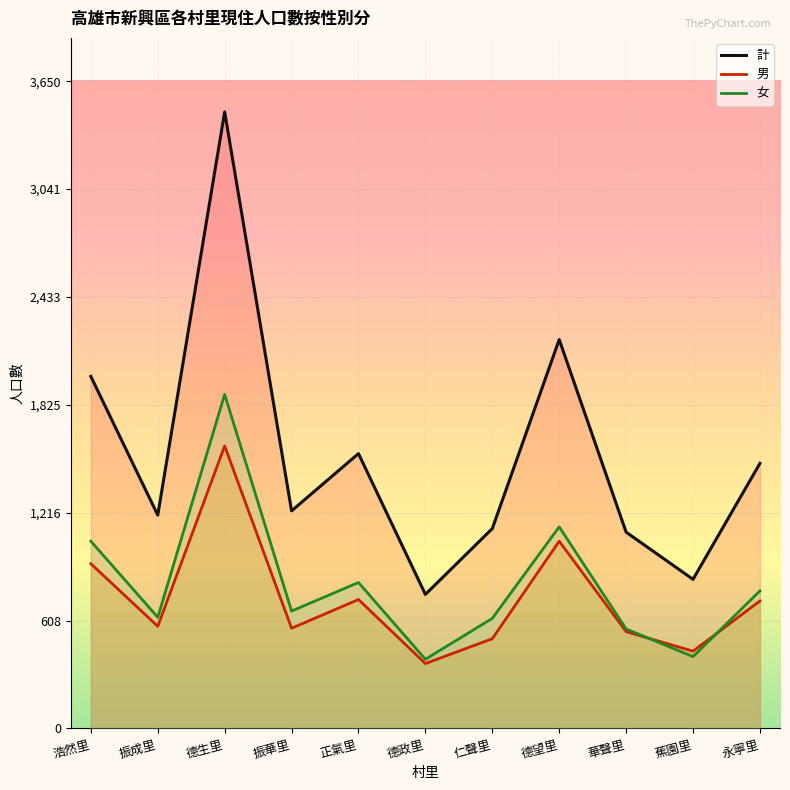

At which category does 男 reach its first local valley?

振成里